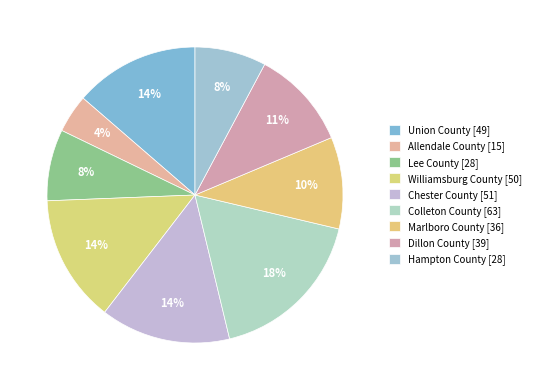

Does Colleton County represent more than half of the total?

No